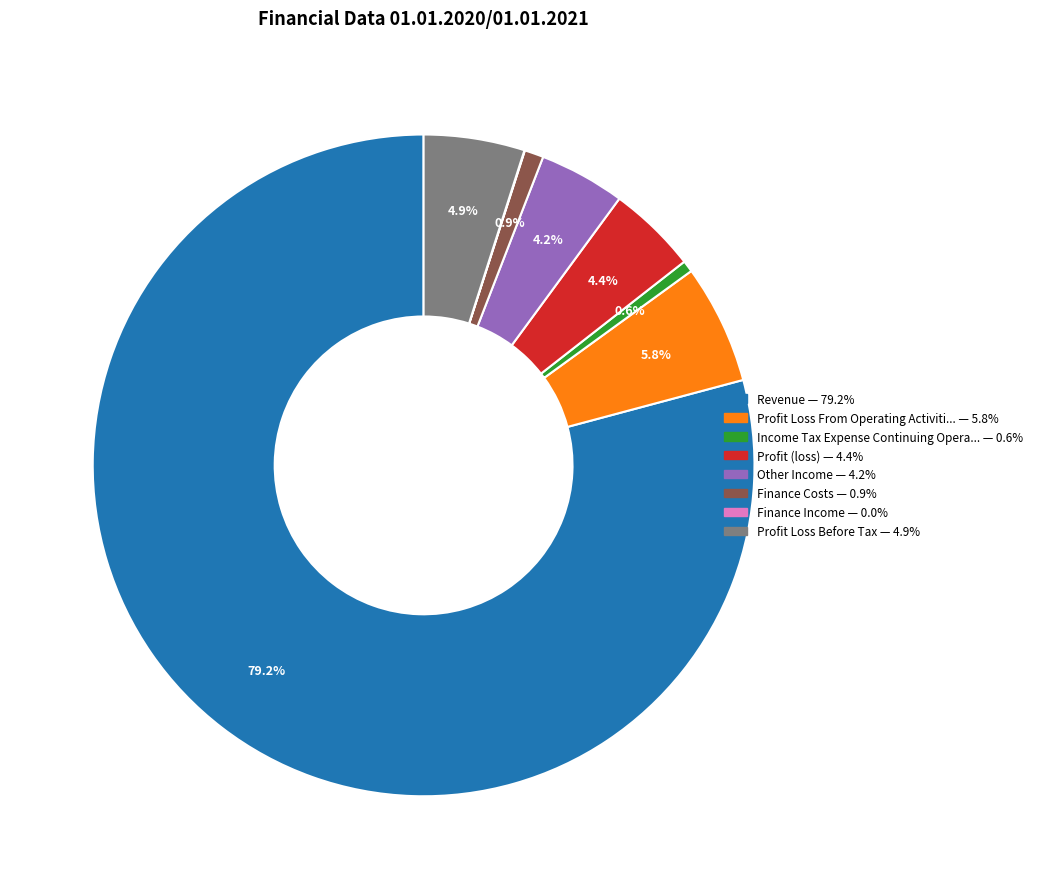

Is there a majority slice in this chart?

Yes